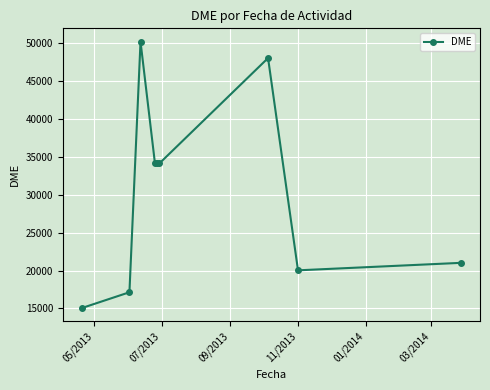

What is the average value?

30433